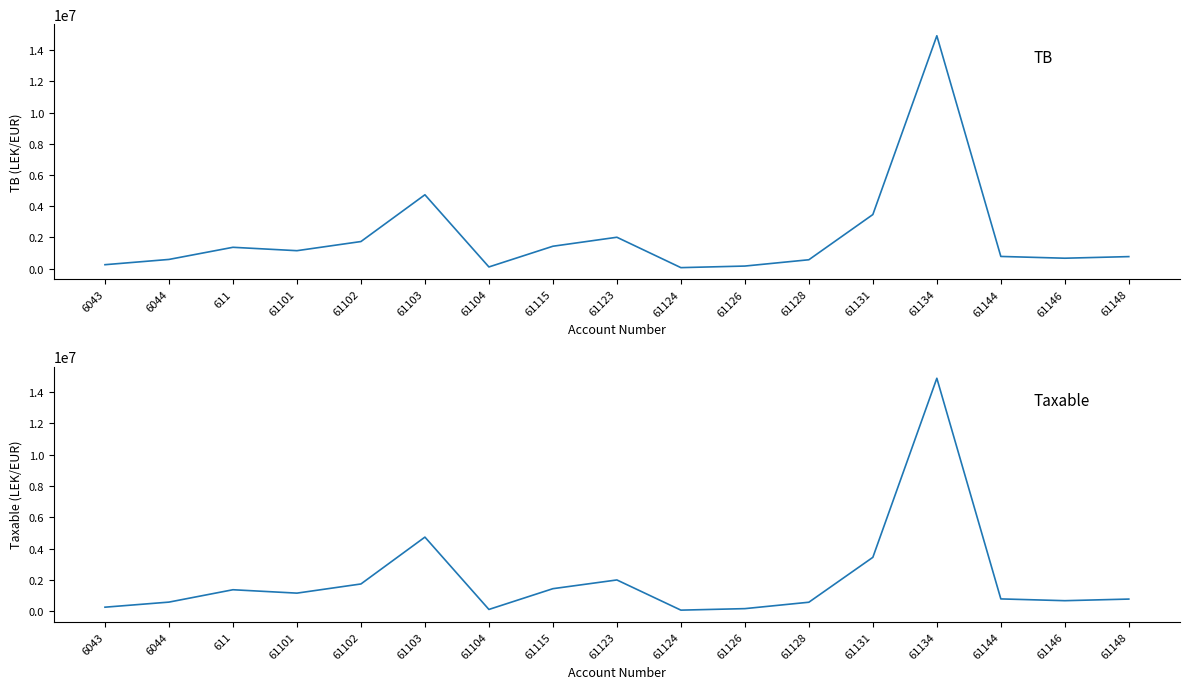

What is the difference between the maximum and second lowest values in the TB series?

14825258.8